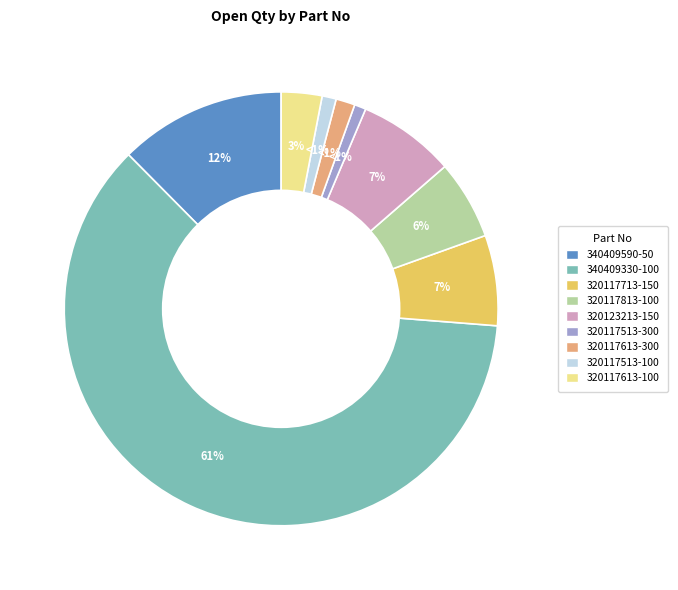

Which category accounts for the majority?

340409330-100